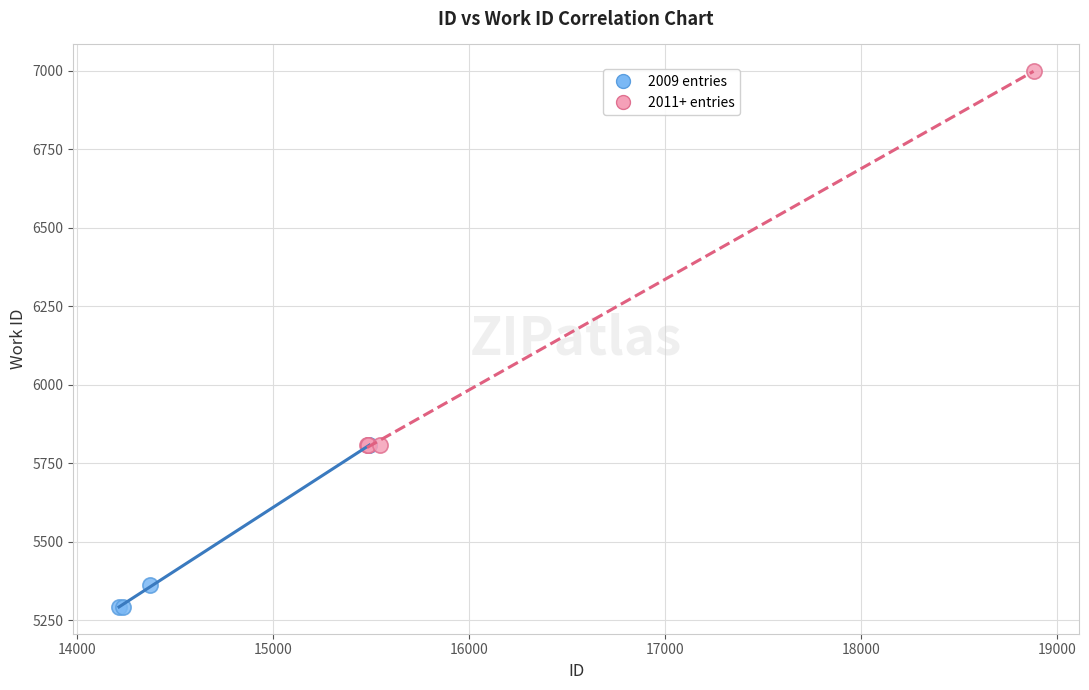

Which series has the widest spread of Y values?

2011+ entries